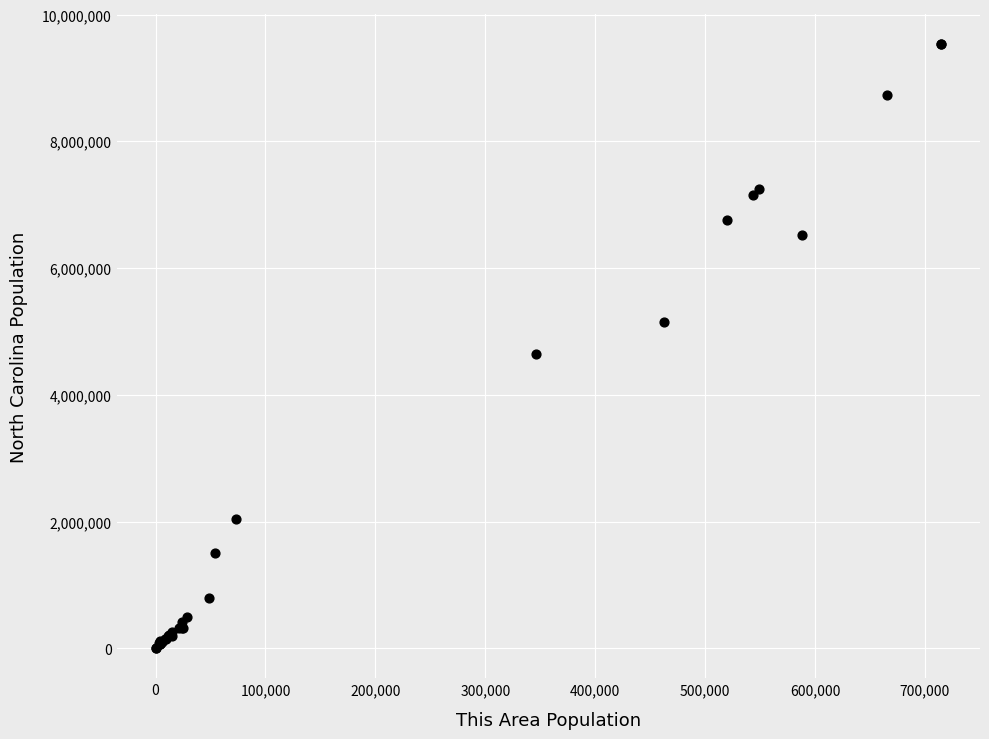

What Y value in the scatter plot is closest to 4770064?

4645492